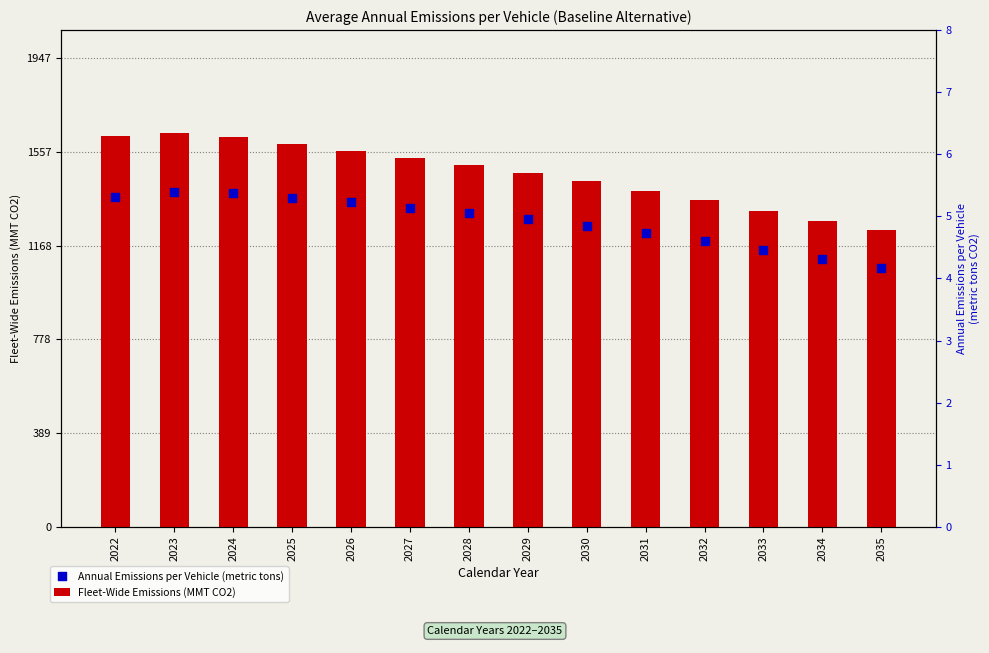

Is the value of Annual Emissions per Vehicle (metric tons) at 2029 greater than the value of Fleet-Wide Emissions (MMT CO2) at 2031?

No